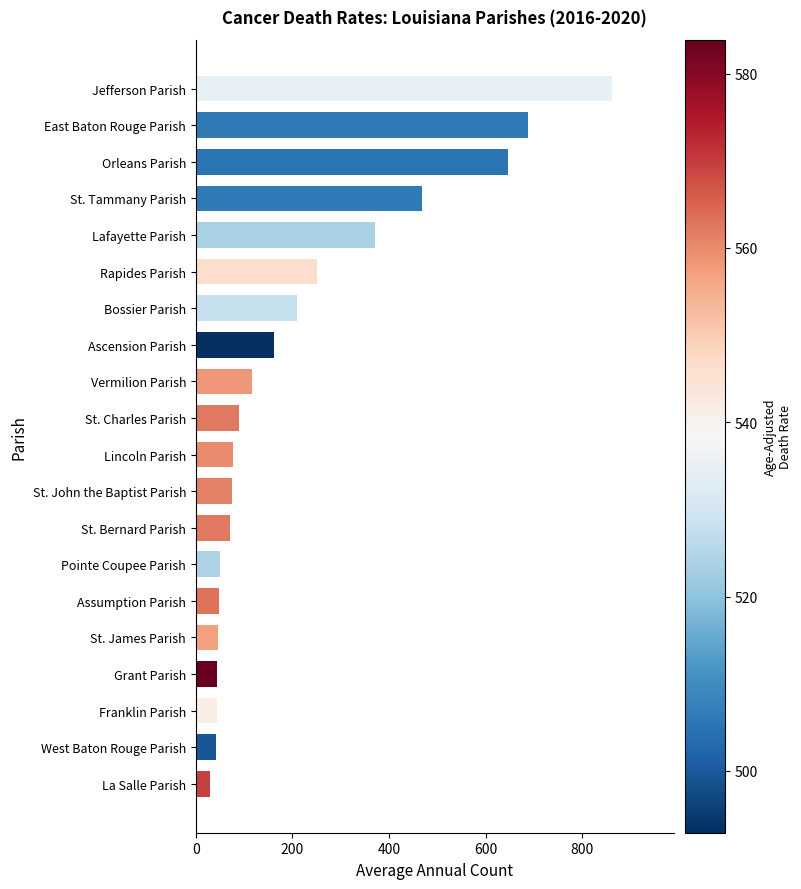

What is the sum of all values?

4392